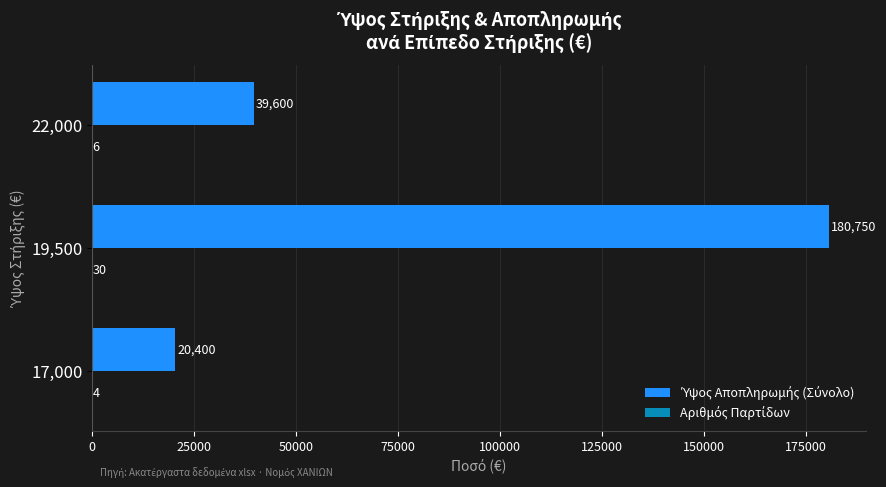

At which category is the sum across all series the highest?

19,500